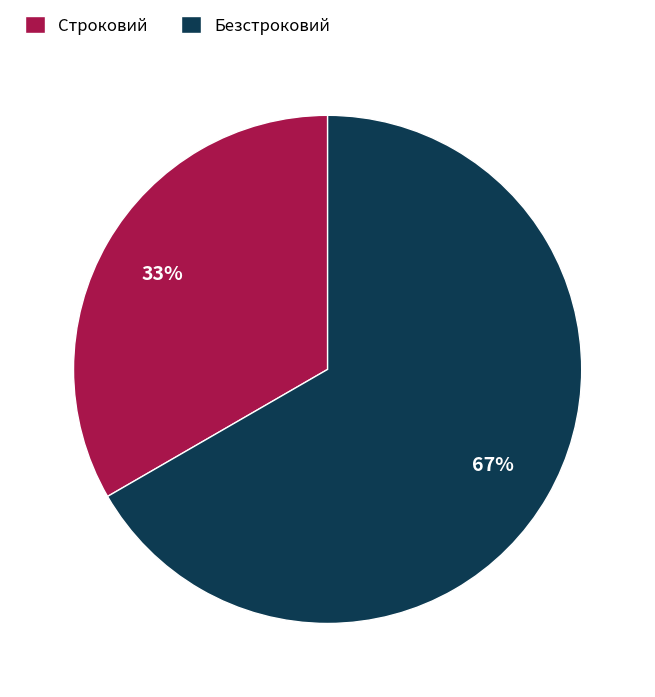

Do Безстроковий and Строковий together represent more than half of the pie?

Yes